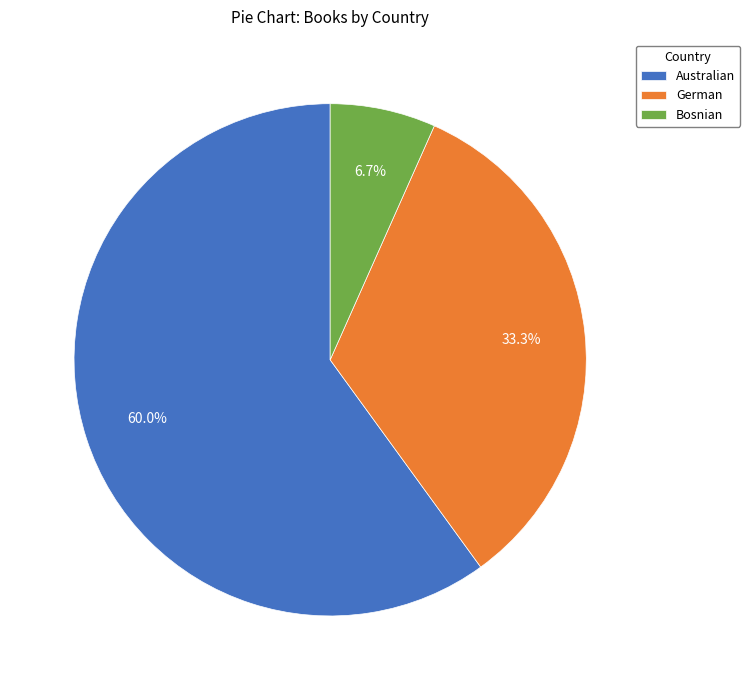

Combined, what portion of the pie is Bosnian and Australian?

66.7%